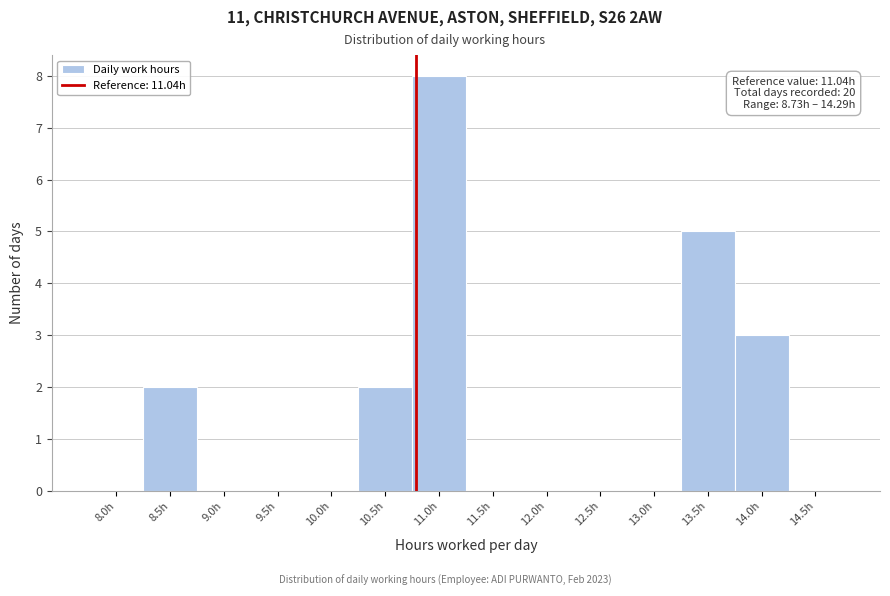

Reading left to right, transcribe all the data shown in this chart.

8.0h=0	8.5h=2	9.0h=0	9.5h=0	10.0h=0	10.5h=2	11.0h=8	11.5h=0	12.0h=0	12.5h=0	13.0h=0	13.5h=5	14.0h=3	14.5h=0